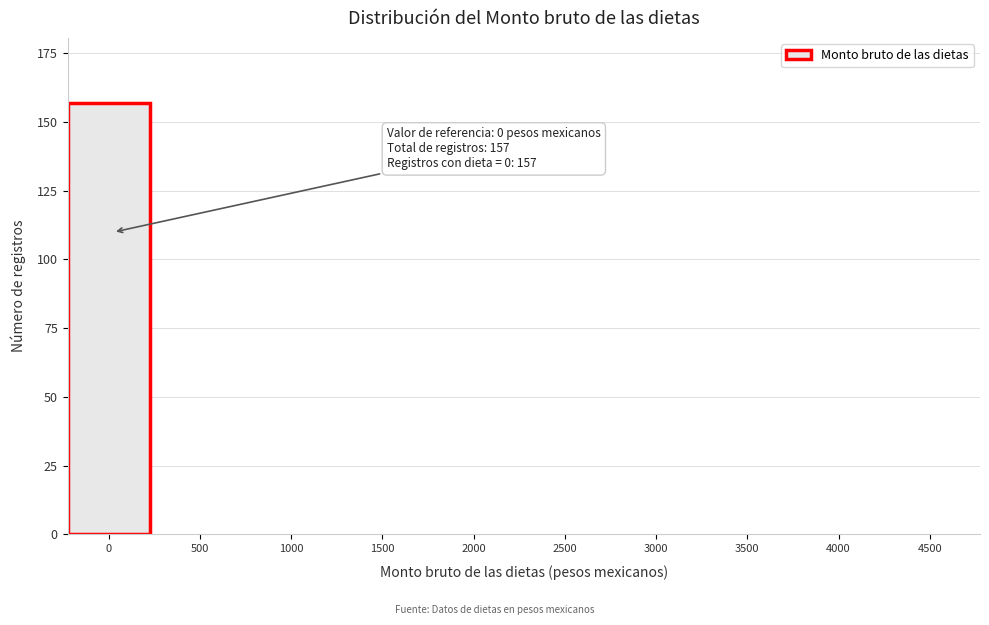

Reading left to right, extract all data points from this chart.

0=157	500=0	1000=0	1500=0	2000=0	2500=0	3000=0	3500=0	4000=0	4500=0